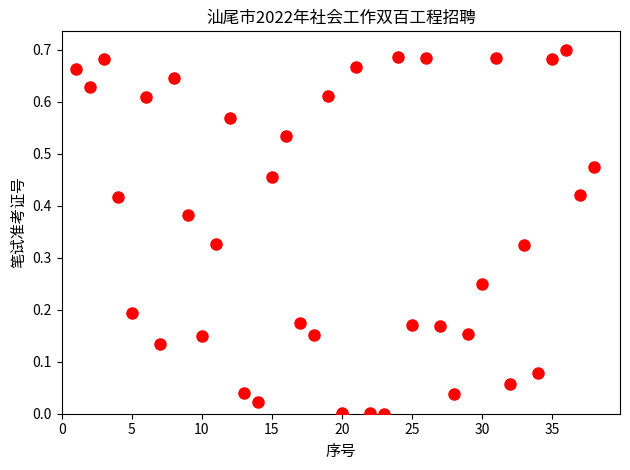

What is the range of X values (max minus min)?

37.0